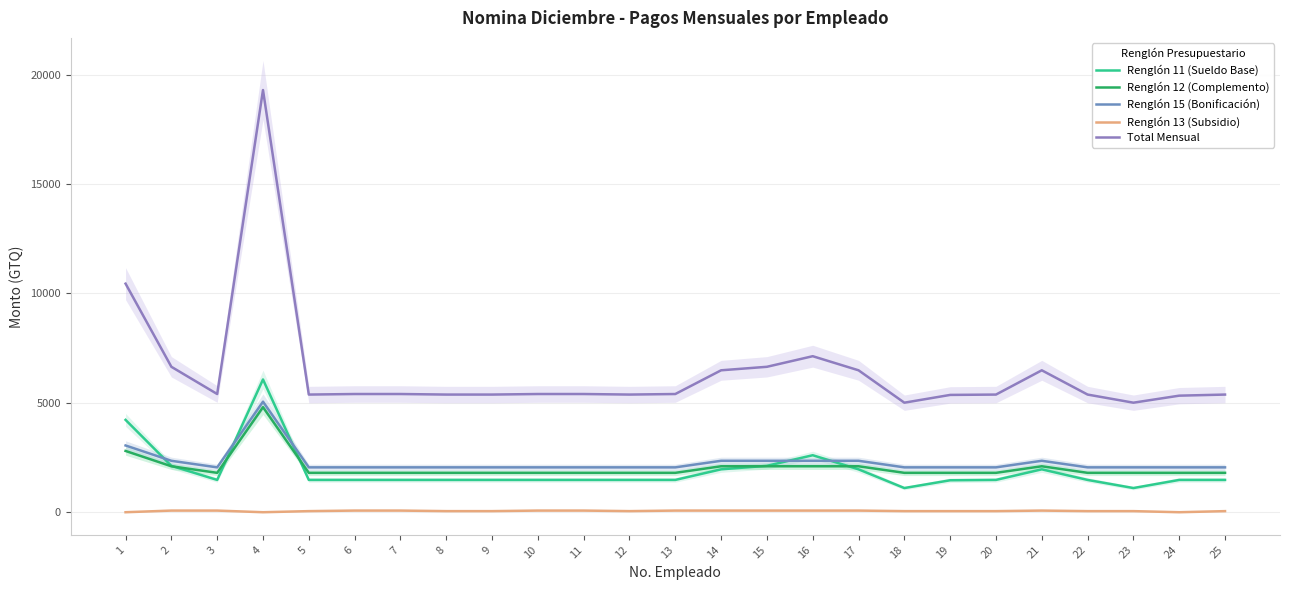

Reading left to right, extract all data points from this chart.

Renglón 11 (Sueldo Base): 1=4219	2=2120	3=1476	4=6066	5=1476	6=1476	7=1476	8=1476	9=1476	10=1476	11=1476	12=1476	13=1476	14=1960	15=2120	16=2604	17=1960	18=1105	19=1460	20=1476	21=1960	22=1476	23=1105	24=1476	25=1476
Renglón 12 (Complemento): 1=2800	2=2100	3=1800	4=4800	5=1800	6=1800	7=1800	8=1800	9=1800	10=1800	11=1800	12=1800	13=1800	14=2100	15=2100	16=2100	17=2100	18=1800	19=1800	20=1800	21=2100	22=1800	23=1800	24=1800	25=1800
Renglón 15 (Bonificación): 1=3050	2=2350	3=2050	4=5050	5=2050	6=2050	7=2050	8=2050	9=2050	10=2050	11=2050	12=2050	13=2050	14=2350	15=2350	16=2350	17=2350	18=2050	19=2050	20=2050	21=2350	22=2050	23=2050	24=2050	25=2050
Renglón 13 (Subsidio): 1=0	2=75	3=75	4=0	5=50	6=75	7=75	8=50	9=50	10=75	11=75	12=50	13=75	14=75	15=75	16=75	17=75	18=50	19=50	20=50	21=75	22=50	23=50	24=0	25=50
Total Mensual: 1=10444	2=6645	3=5401	4=19291	5=5376	6=5401	7=5401	8=5376	9=5376	10=5401	11=5401	12=5376	13=5401	14=6485	15=6645	16=7129	17=6485	18=5005	19=5360	20=5376	21=6485	22=5376	23=5005	24=5326	25=5376